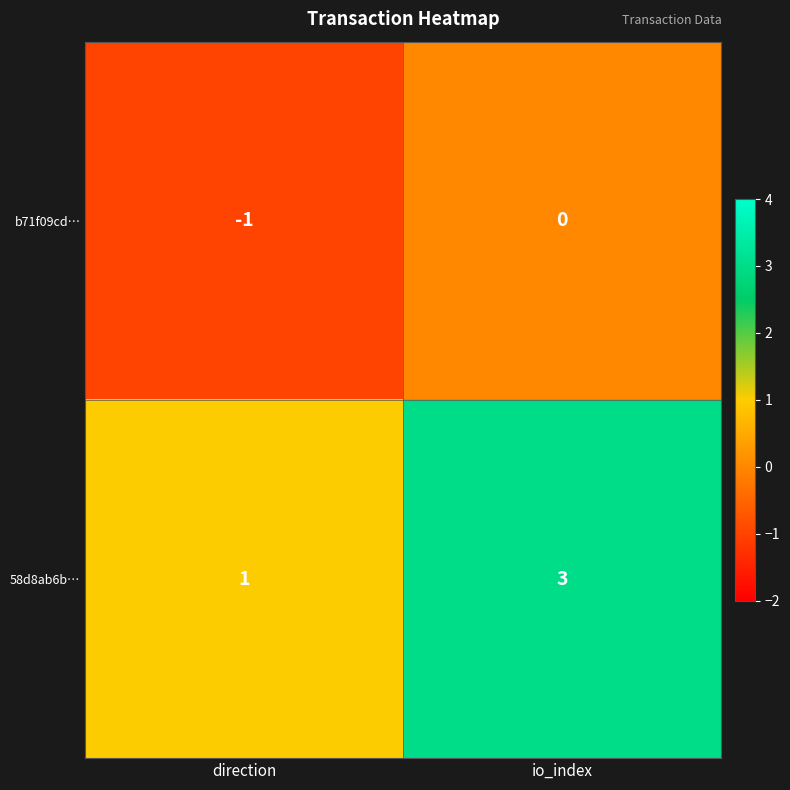

Reading left to right, what are all the values shown in this chart?

b71f09cd…: -1	0
58d8ab6b…: 1	3